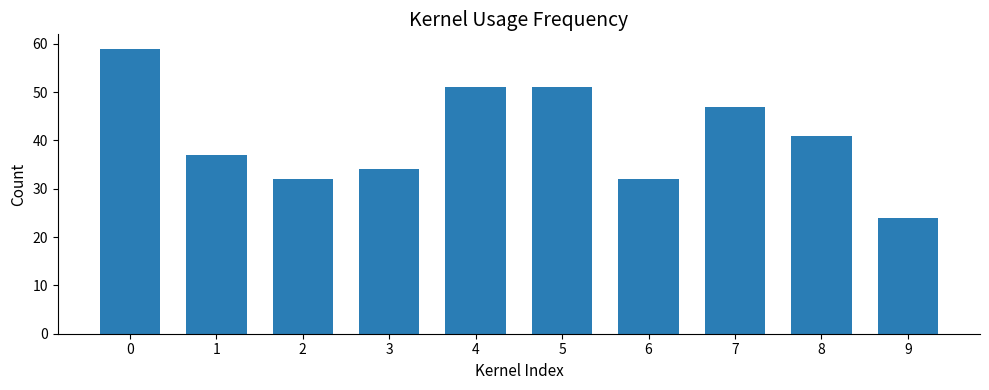

What is the maximum value shown in the chart?

59